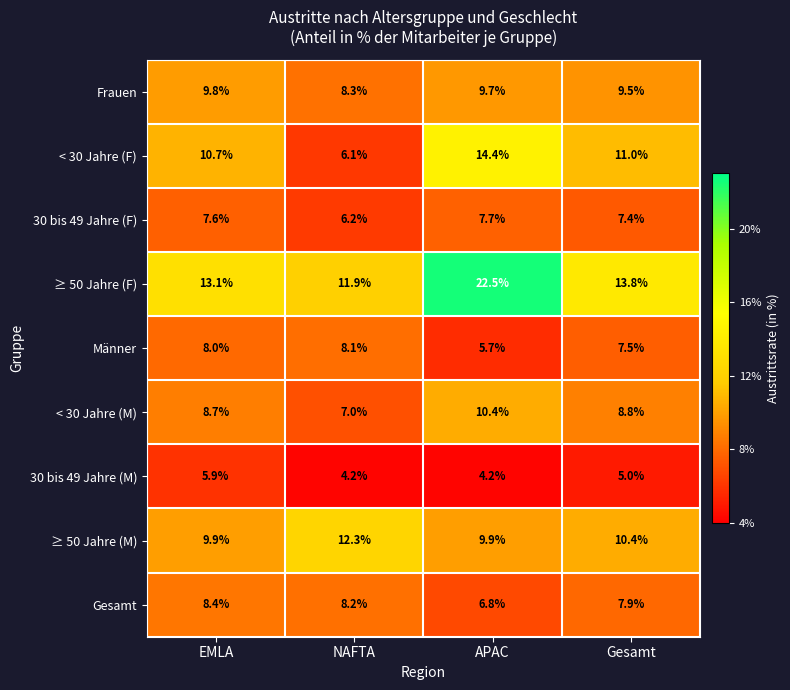

At NAFTA, list the series in order from largest to smallest.

≥ 50 Jahre (M), ≥ 50 Jahre (F), Frauen, Gesamt, Männer, < 30 Jahre (M), 30 bis 49 Jahre (F), < 30 Jahre (F), 30 bis 49 Jahre (M)